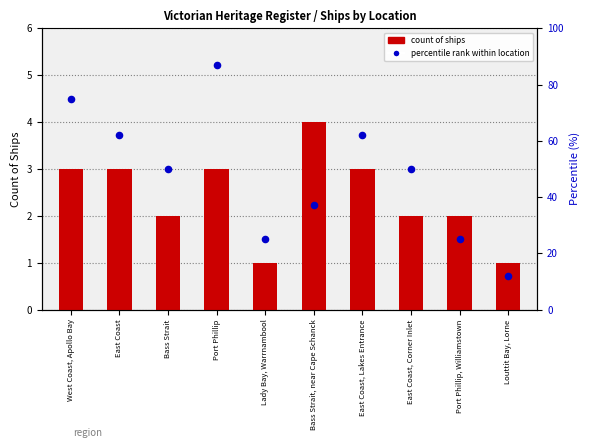

Which has a higher value, West Coast, Apollo Bay or Port Phillip?

Port Phillip